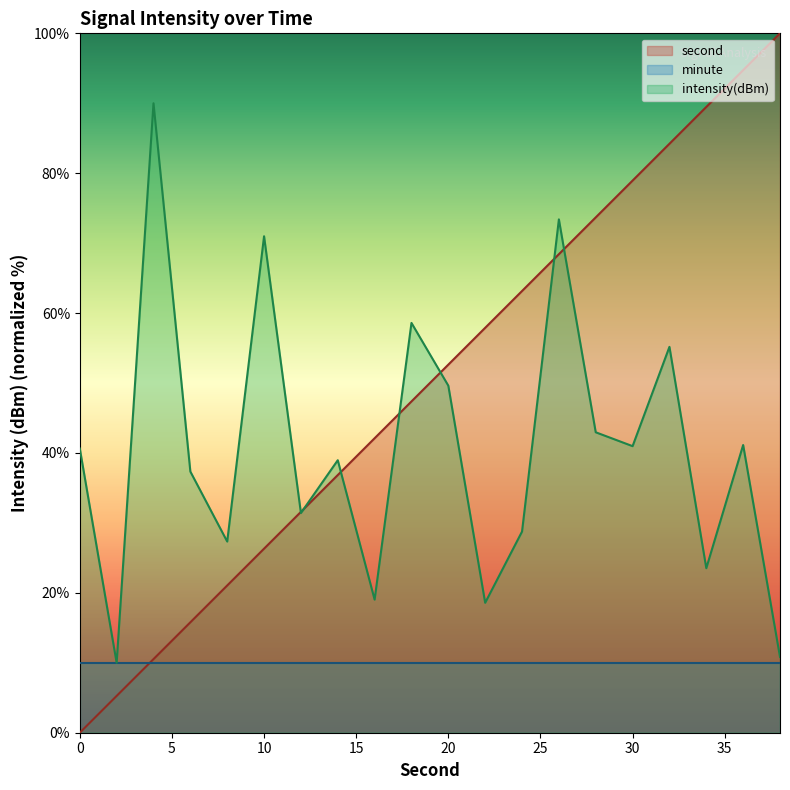

Between which two adjacent categories do intensity and second first intersect?

10 and 12